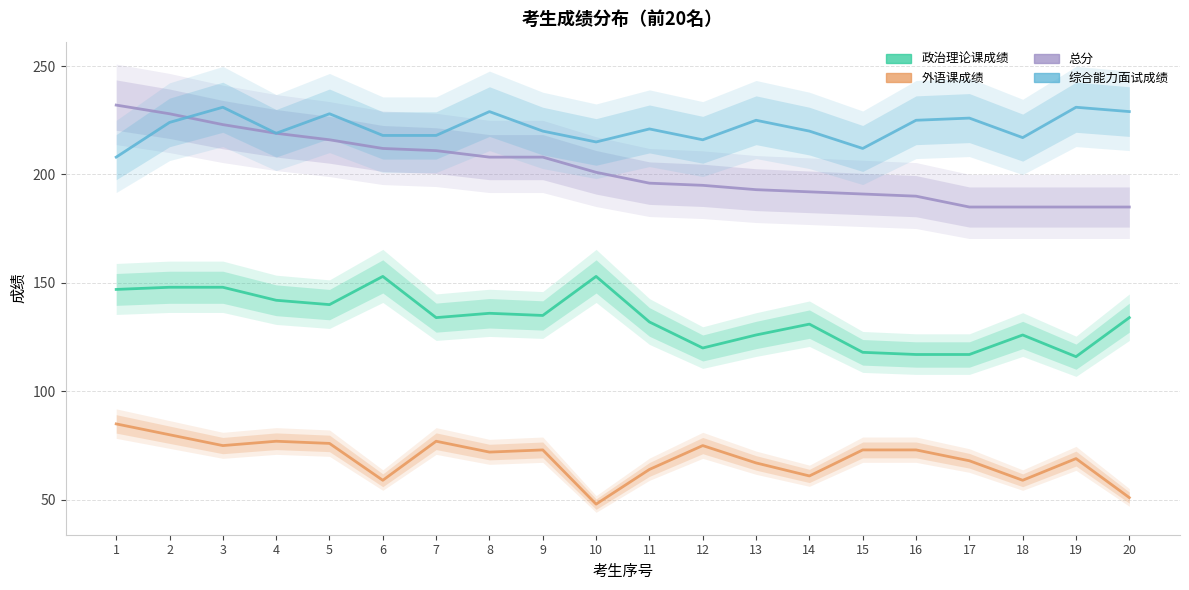

What is the difference between the 总分 values at 20 and 16?

5